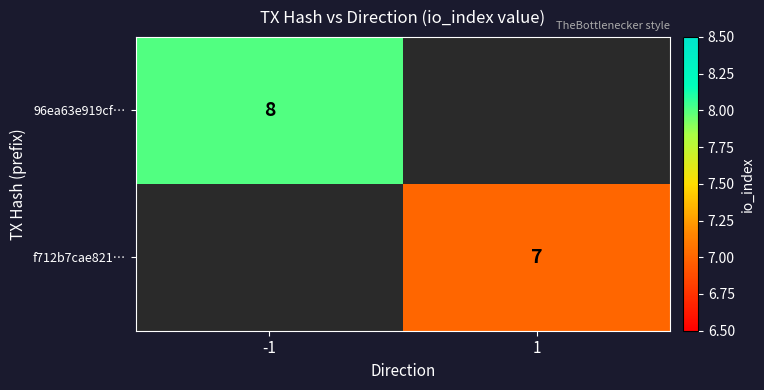

The 96ea63e919cf… series shows 4 at -1. True or false?

False